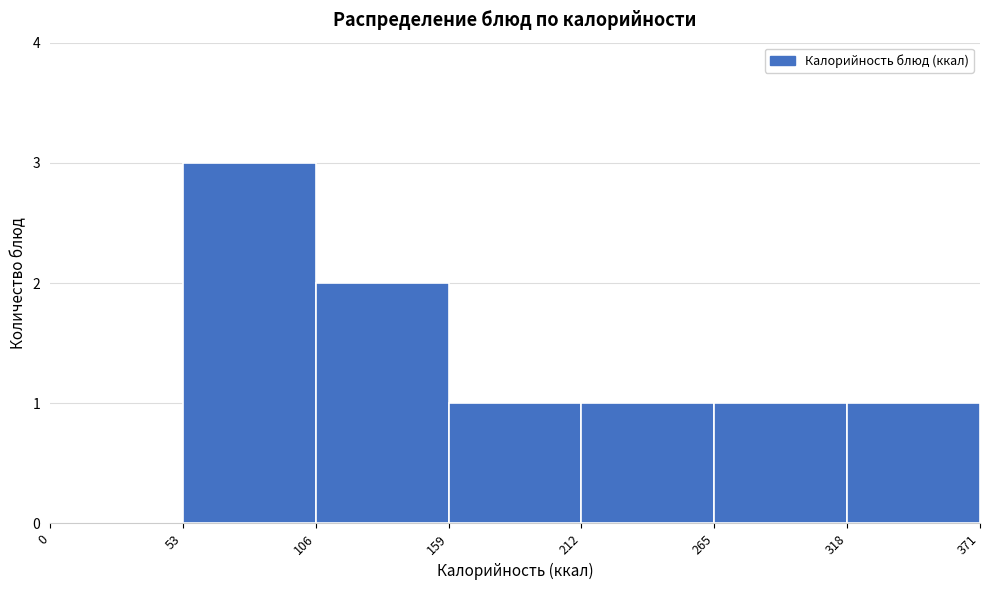

Reading left to right, list every bar in this chart as the range it spans on the x-axis followed by its height. The values are not printed on the chart, so give them approximately, as read against the axis.

0 to 53: 0
53 to 106: 3
106 to 159: 2
159 to 212: 1
212 to 265: 1
265 to 318: 1
318 to 371: 1